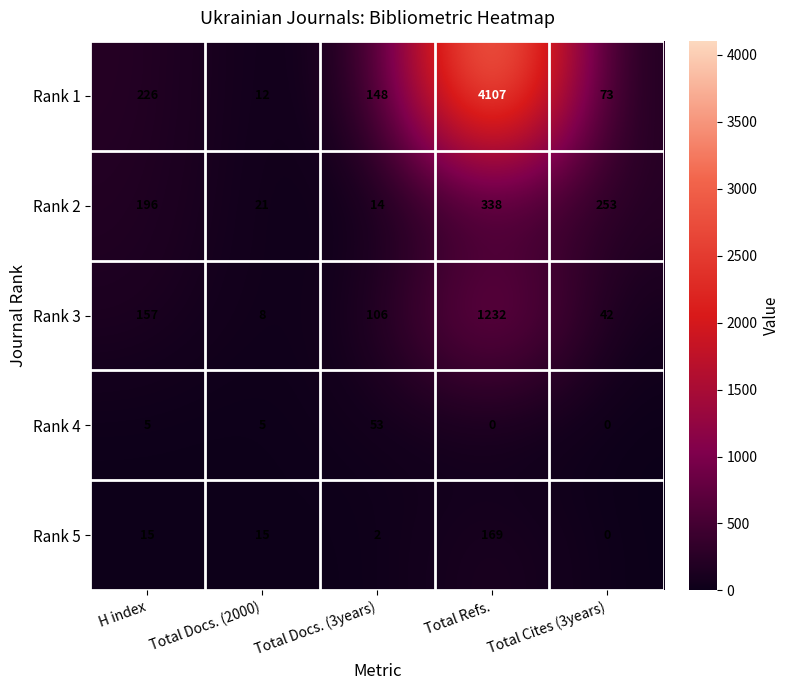

List the series in order of their peak value, highest first.

Rank 1, Rank 3, Rank 2, Rank 5, Rank 4